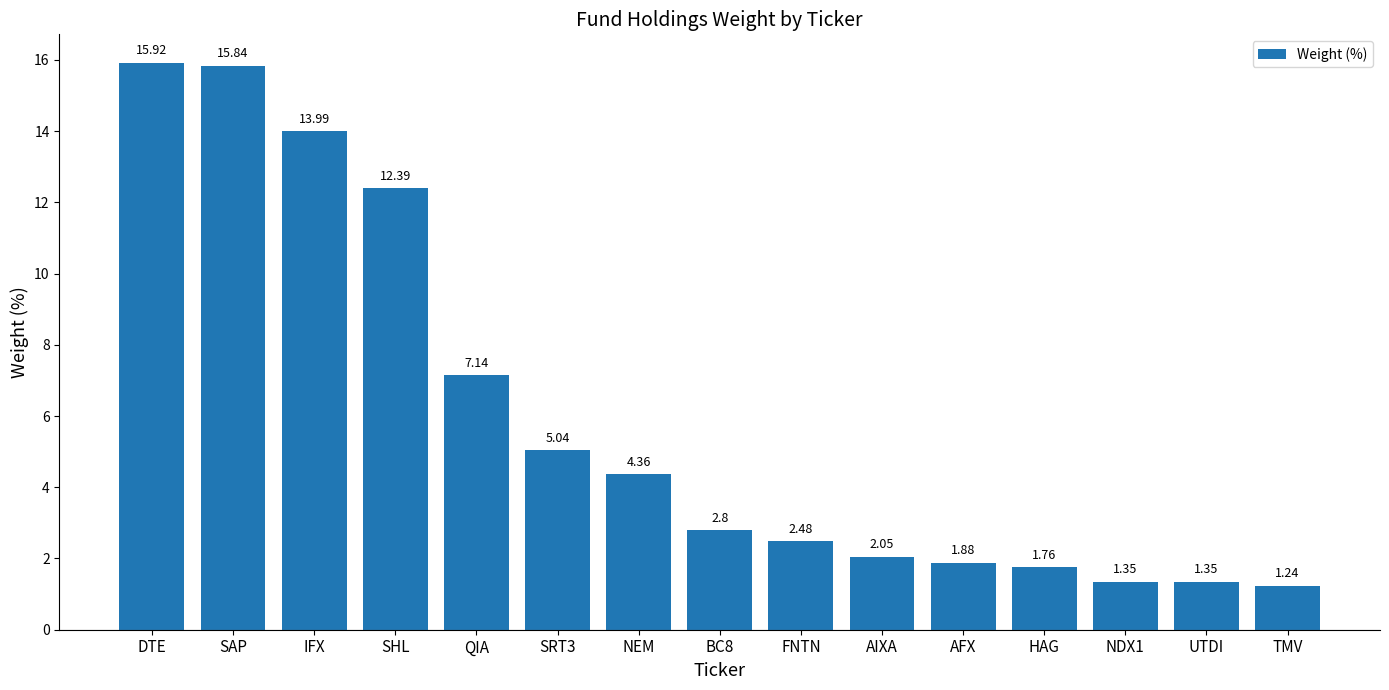

Which category has the highest value across all series?

DTE